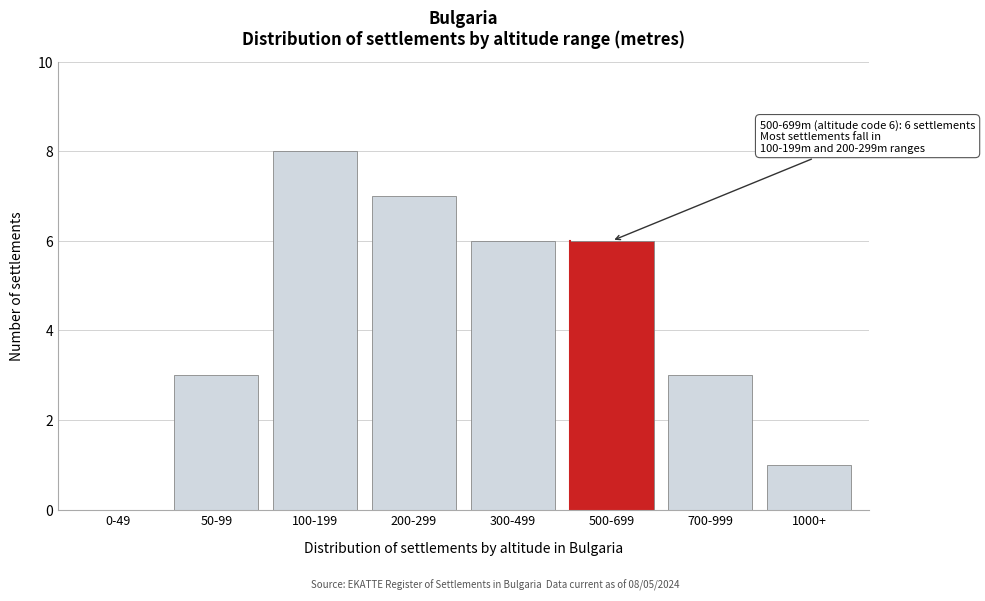

Reading left to right, list all the values displayed in this chart.

0-49=0	50-99=3	100-199=8	200-299=7	300-499=6	500-699=6	700-999=3	1000+=1